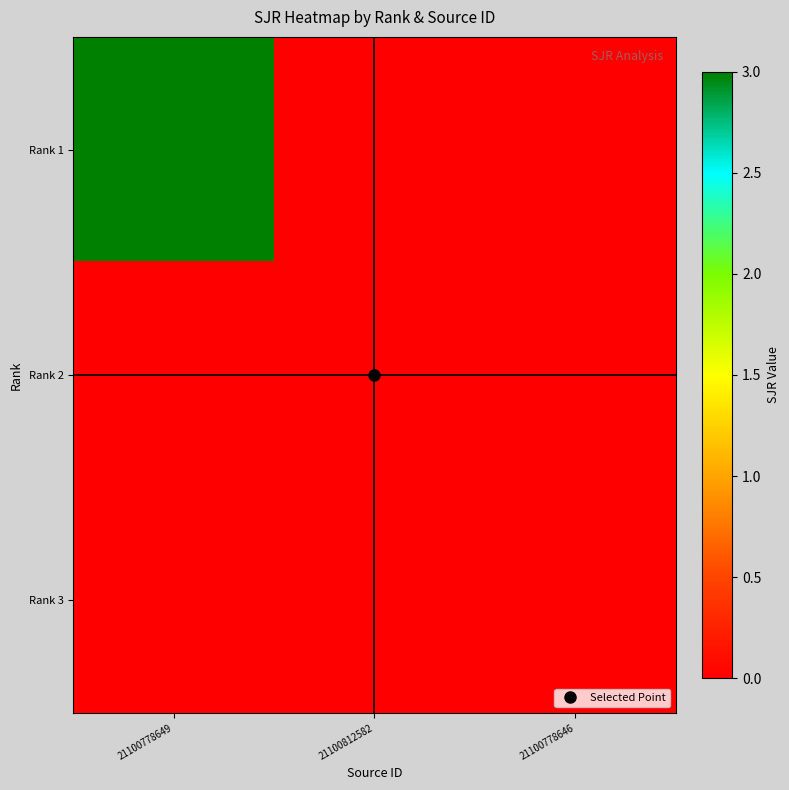

Which category has the lowest value across all series?

21100812582